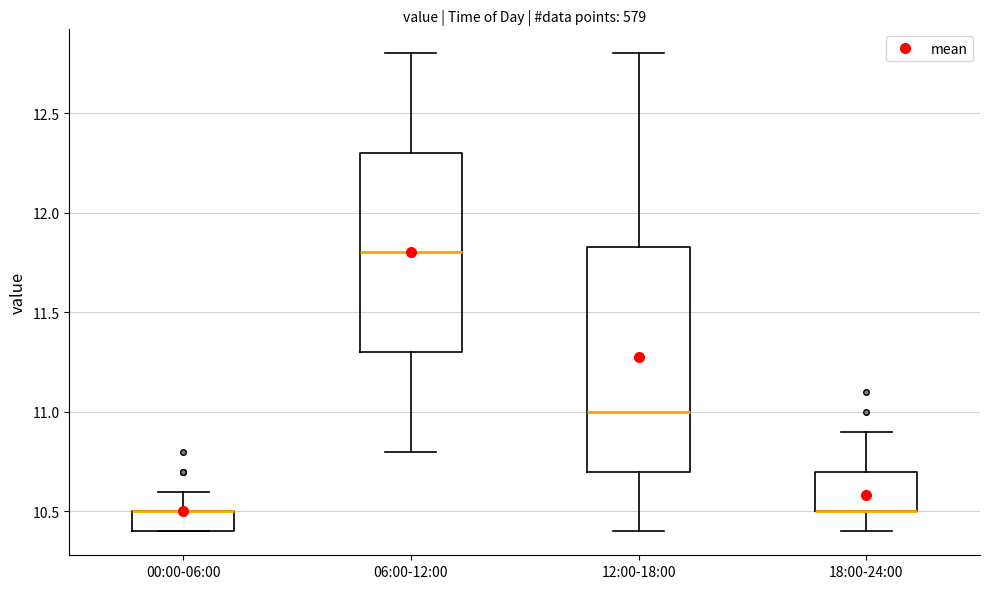

Reading left to right, read every box against the y-axis: the position of its median line, the range the box covers, and the ends of its whiskers. The values are not printed on the chart, so give them approximately, as read against the axis.

00:00-06:00: median 10.50 (drawn on the box's upper edge), box 10.40 to 10.50, whiskers 10.40 to 10.60
06:00-12:00: median 11.80, box 11.30 to 12.30, whiskers 10.80 to 12.80
12:00-18:00: median 11.00, box 10.70 to 11.85, whiskers 10.40 to 12.80
18:00-24:00: median 10.50 (drawn on the box's lower edge), box 10.50 to 10.70, whiskers 10.40 to 10.90